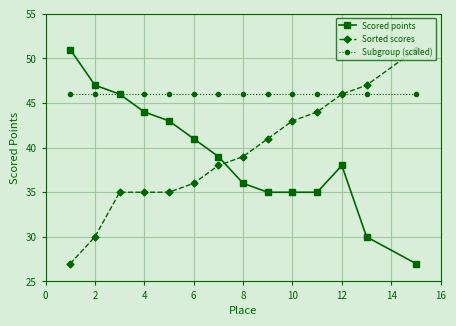

True or false: Sorted scores has more than 2 points higher than both neighbors.

False